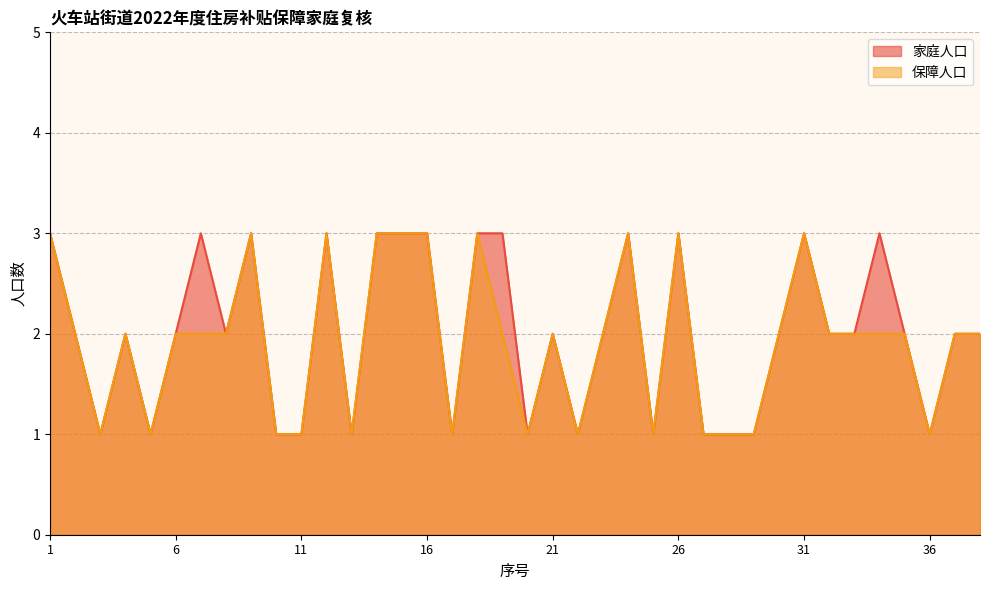

Does the chart display data point markers on the line(s)?

No